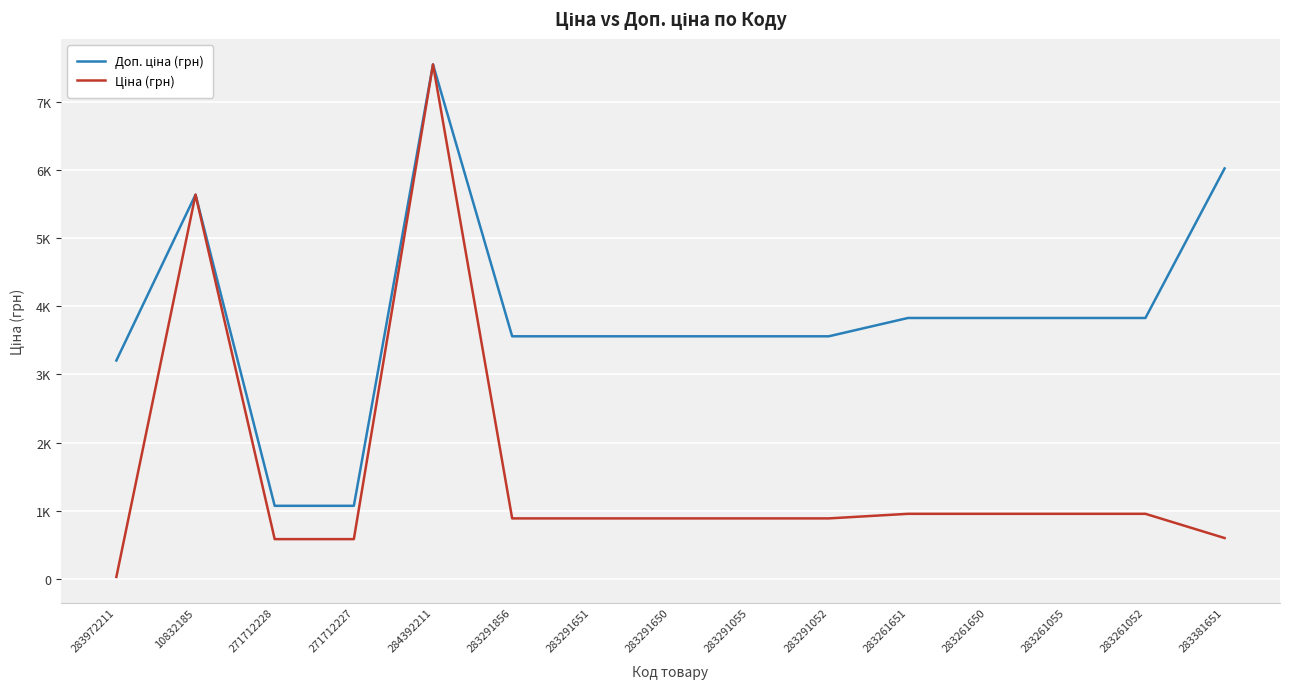

Does the chart display data point markers on the line(s)?

No